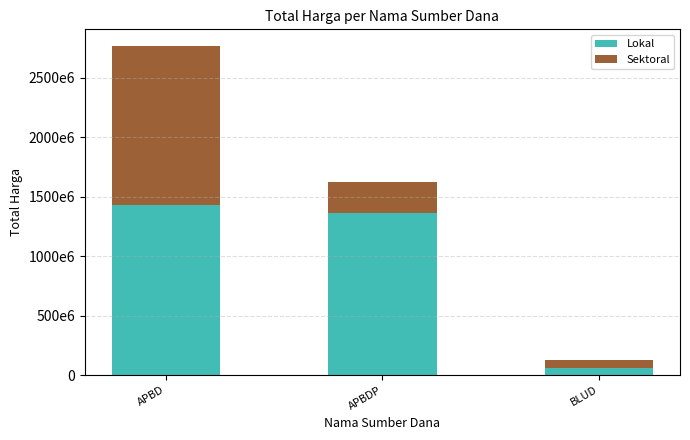

What position from the right is BLUD?

1